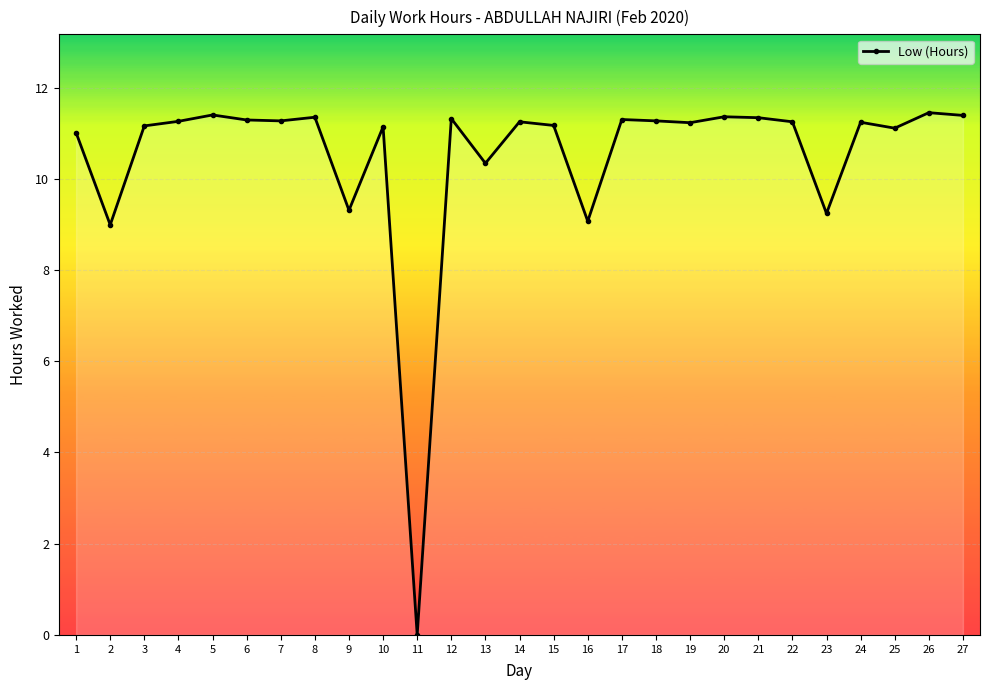

What is the approximate value at 5?

11.4